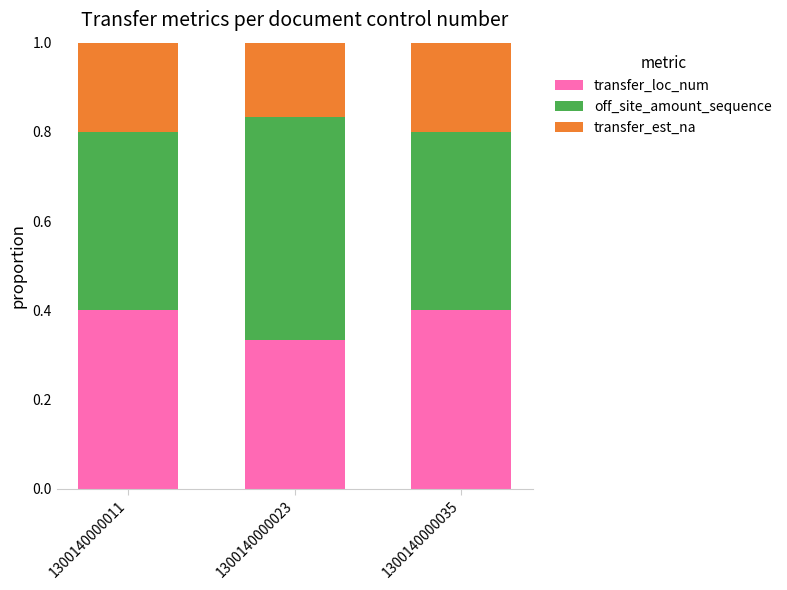

What is the total value across all series at 1300140000023?

1.0